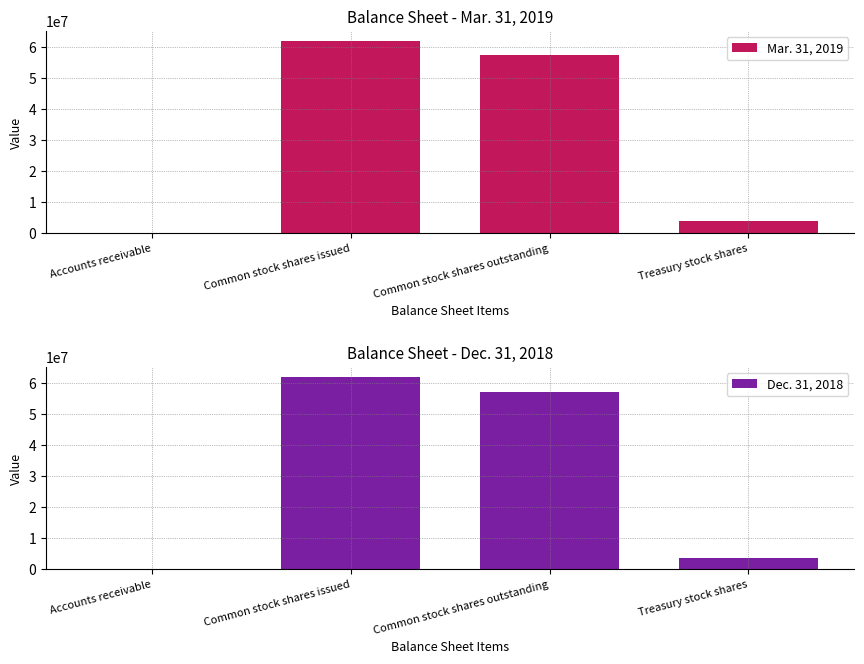

The Dec. 31, 2018 series shows 86910819 at Common stock shares outstanding. True or false?

False